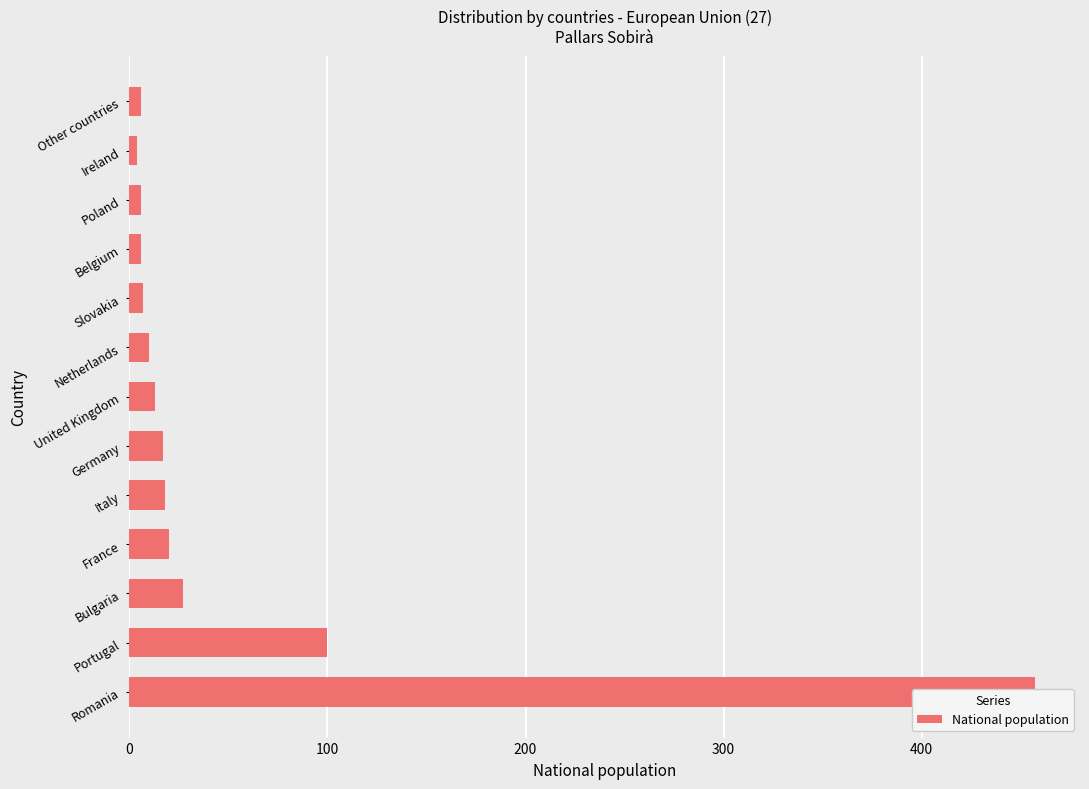

The chart shows a value of 457 at 0. True or false?

True